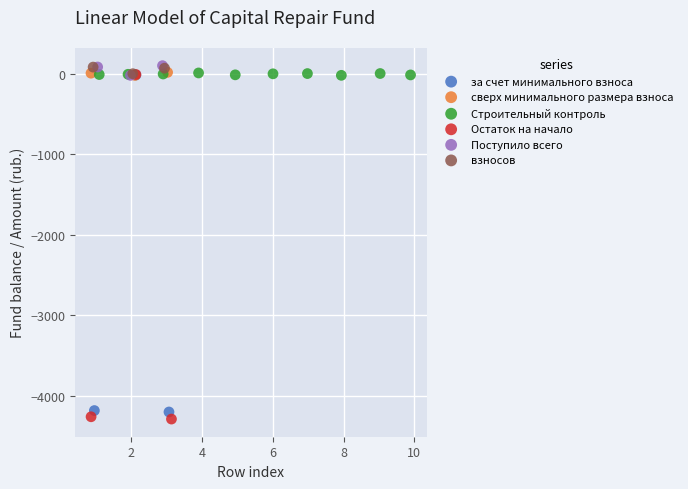

What are all the series names shown in the legend?

за счет минимального взноса, сверх минимального размера взноса, Строительный контроль, Остаток на начало, Поступило всего, взносов